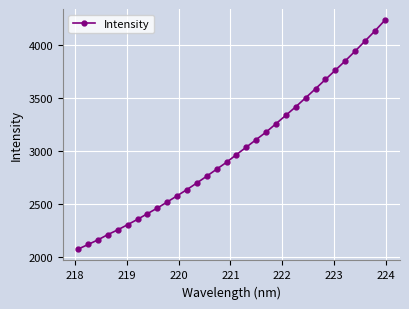

What is the minimum value shown in the chart?

2072.9